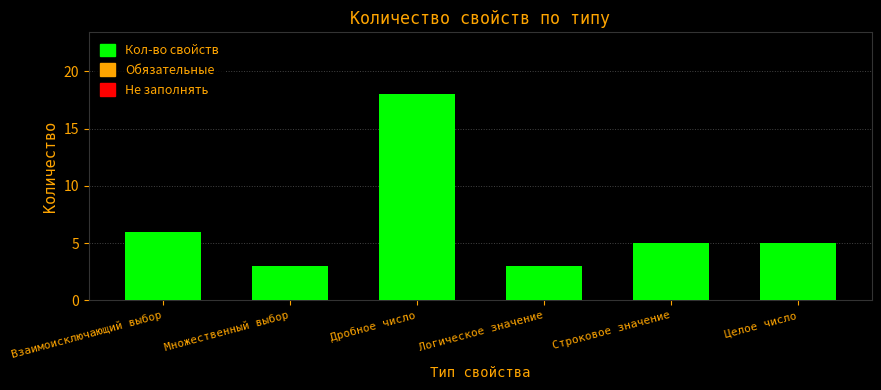

What is the label of the 3rd bar from the left?

Дробное число